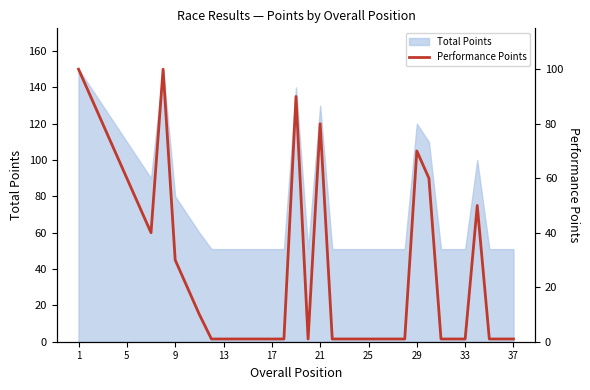

What is the lowest value of the Total Points series?

51